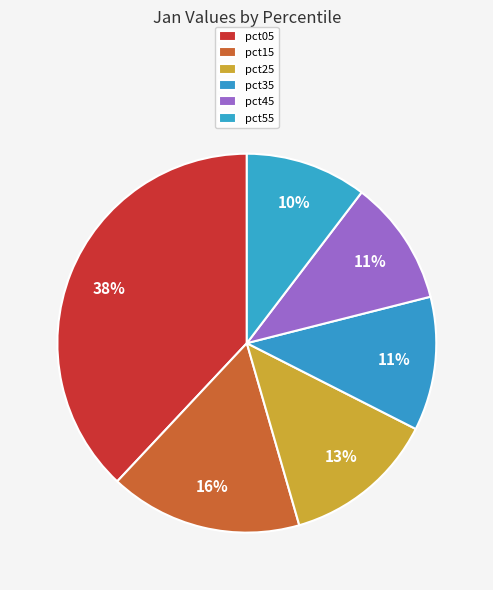

Is there a majority slice in this chart?

No